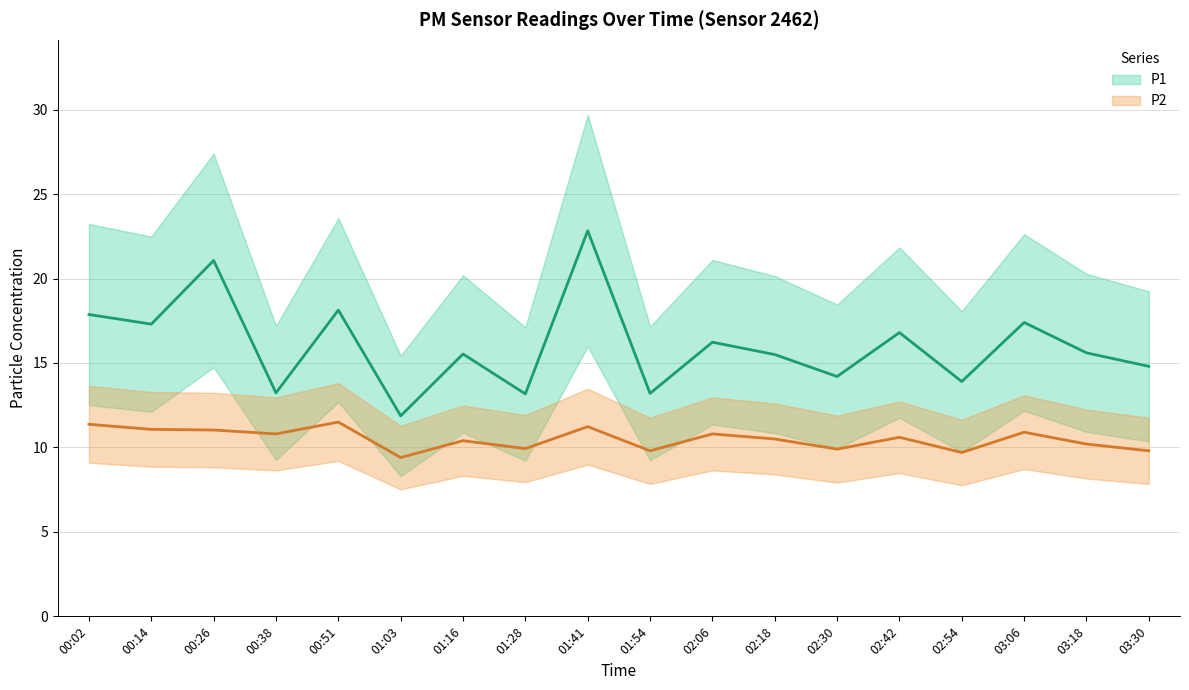

What is the average value of the P2 series?

10.5